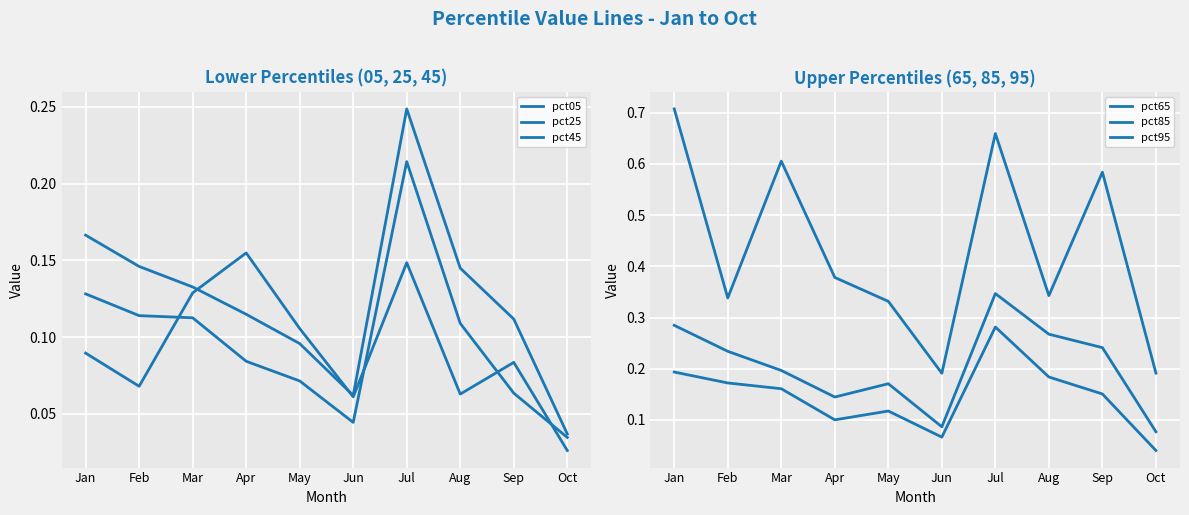

The pct05 series shows 0.2 at Jul. True or false?

False